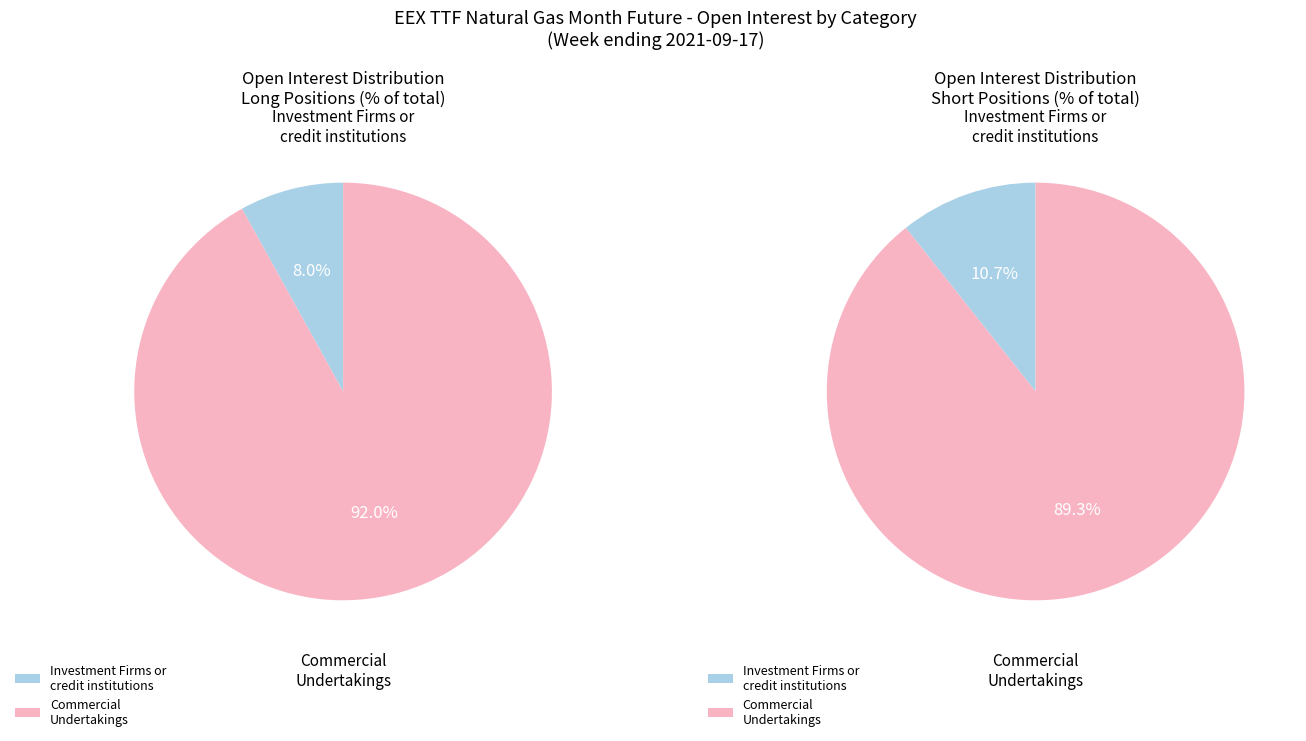

Which series has the largest range (max minus min)?

Long